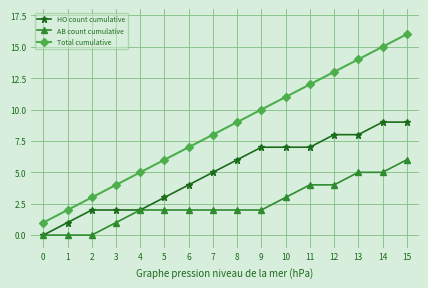

True or false: AB count cumulative and Total cumulative intersect in this chart.

False